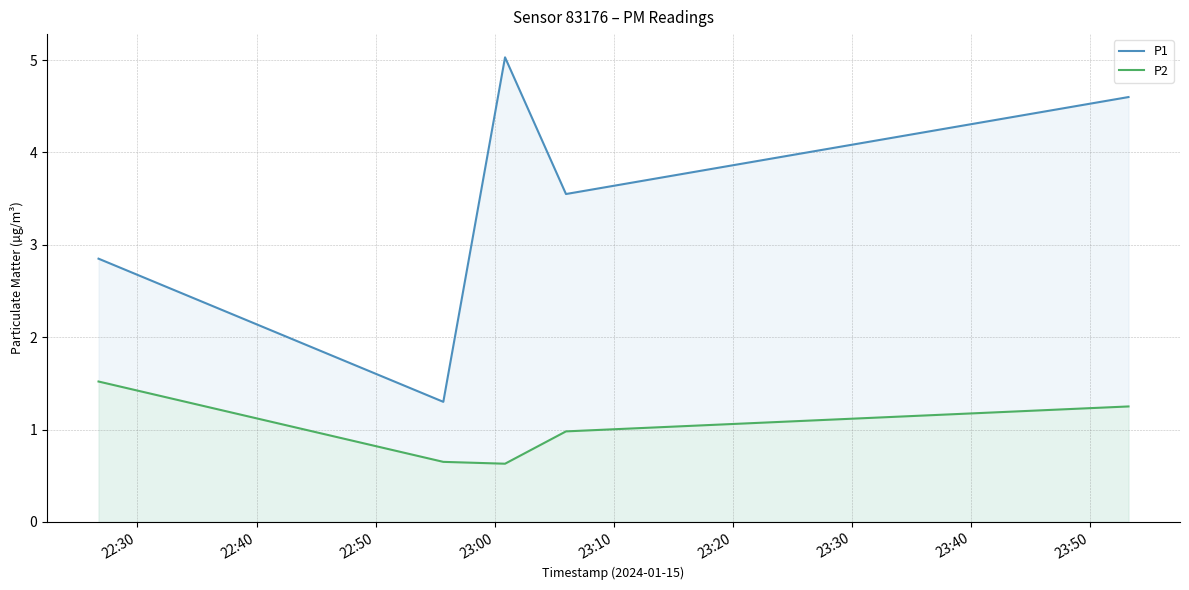

Which series has the largest total across all categories?

P1